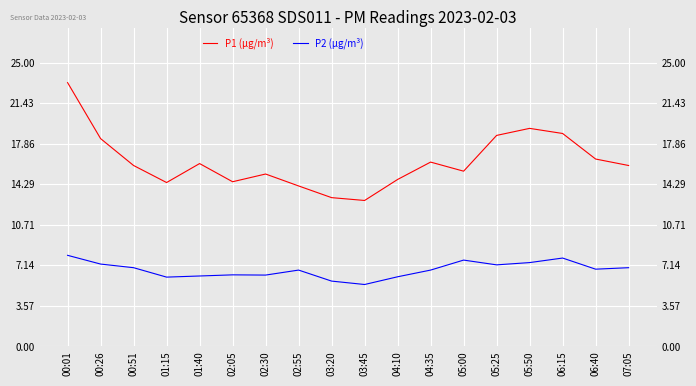

At which label is P2 (µg/m³) closest to 6?

01:15